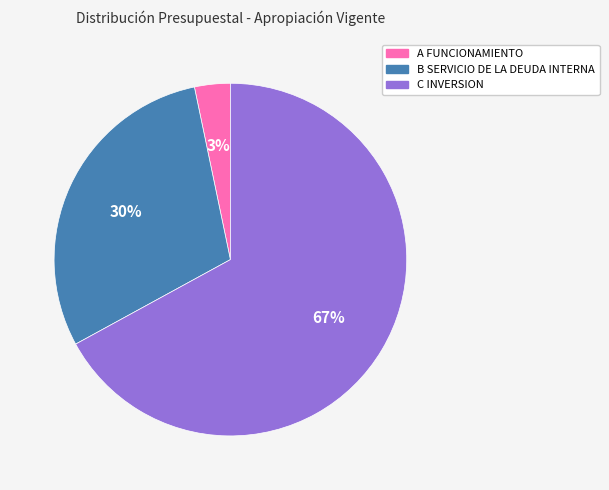

Which category has the smallest portion of the pie?

A FUNCIONAMIENTO